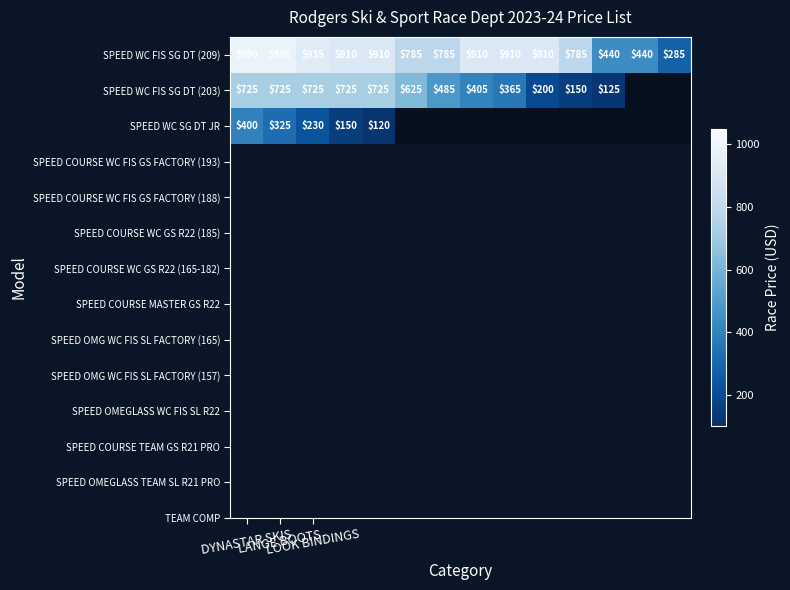

The value of SPEED WC SG DT JR at LANGE BOOTS is 213.8. True or false?

False